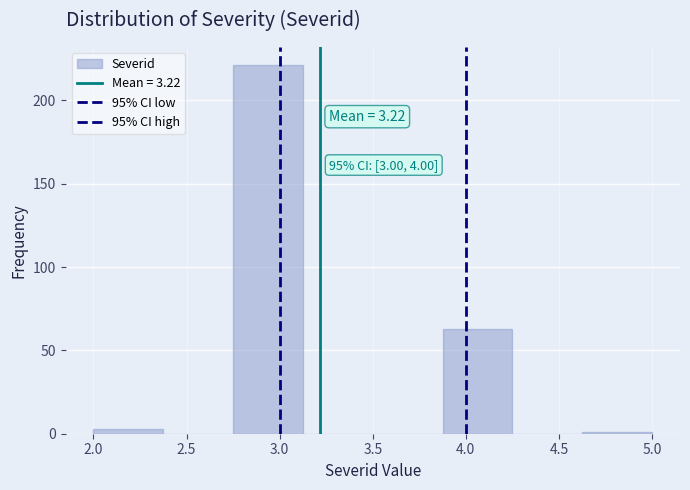

Which range on the x-axis has the tallest bar?

2.750 to 3.125